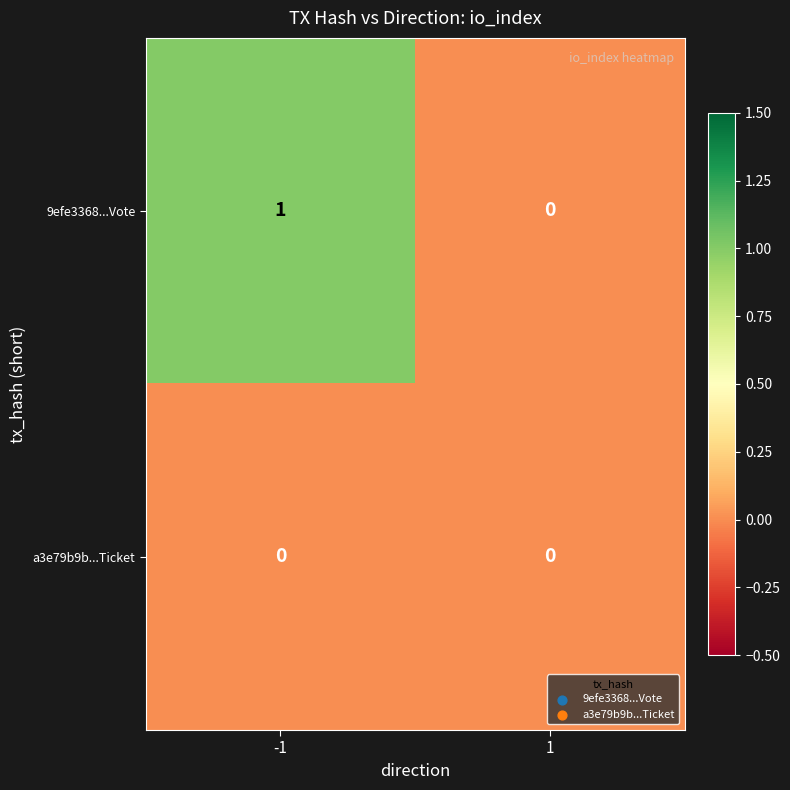

Which series has the largest range (max minus min)?

9efe3368...Vote